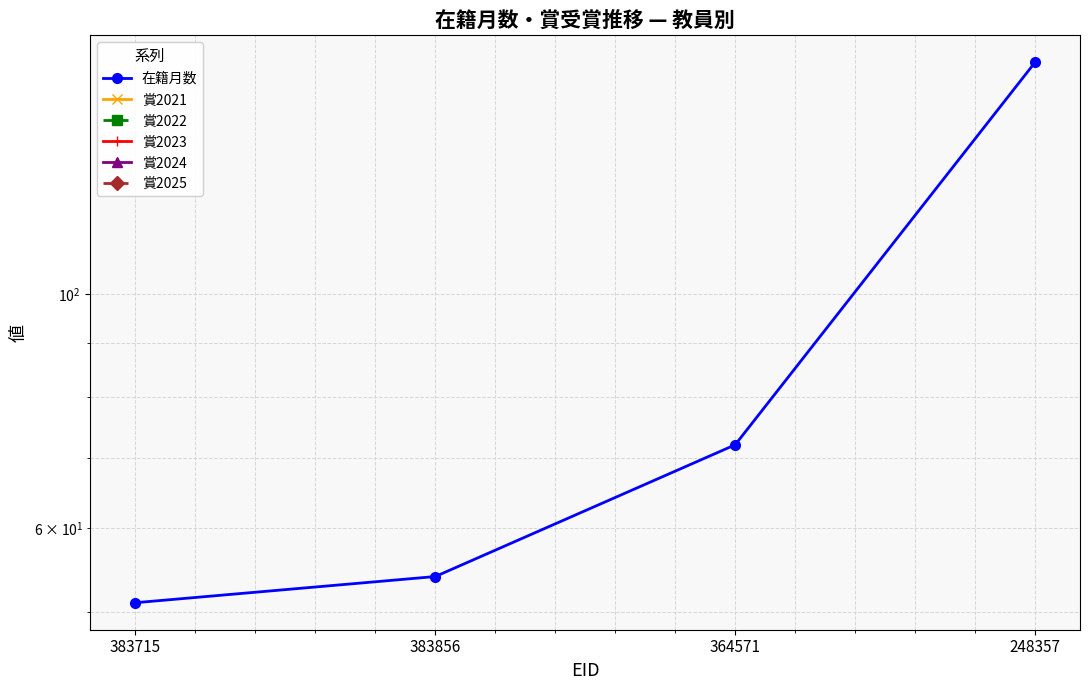

True or false: 在籍月数 and 賞2021 cross at least once.

False